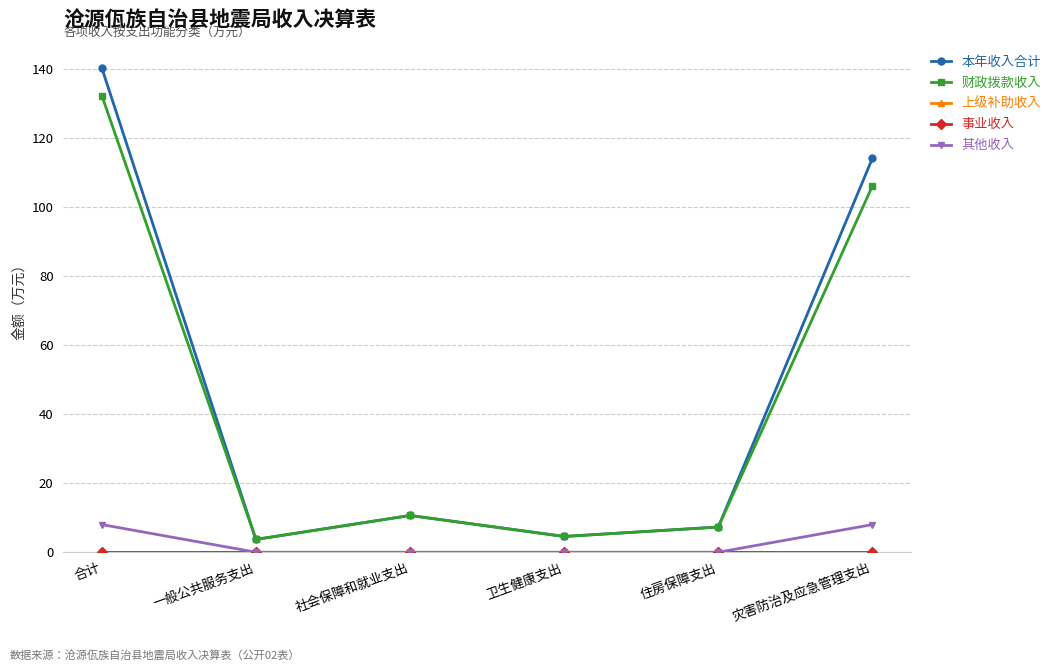

What is the maximum value for 财政拨款收入?

132.3